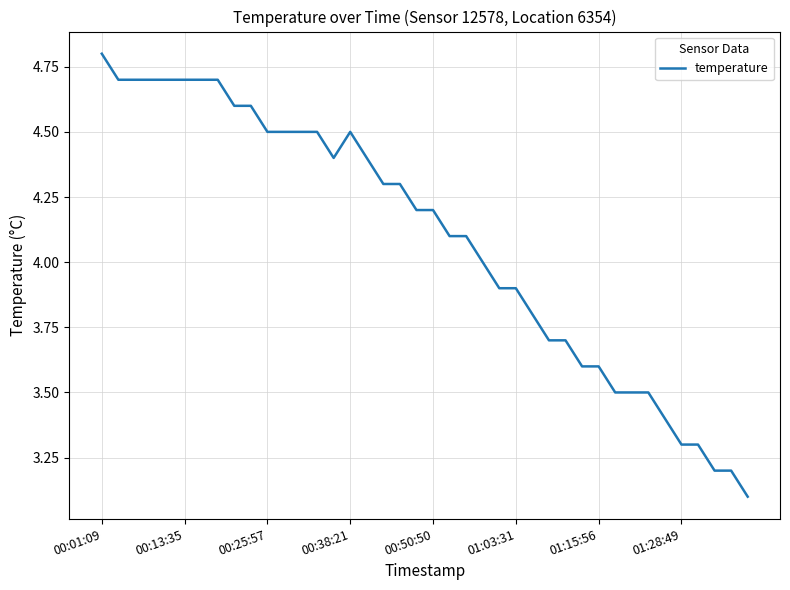

What is the minimum value shown in the chart?

3.1